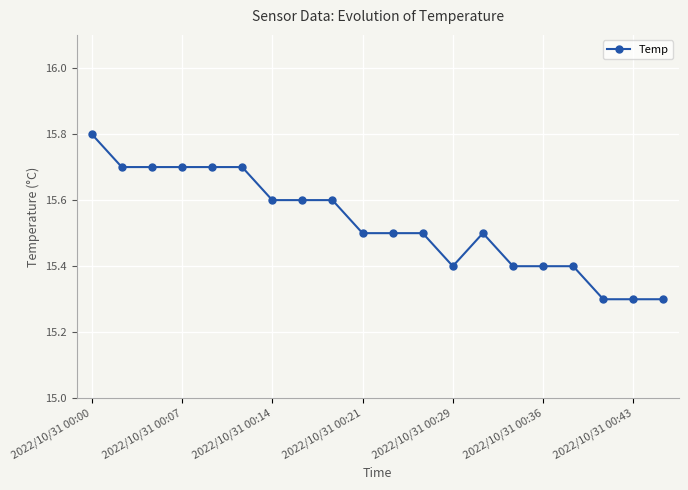

What is the smallest value displayed?

15.3